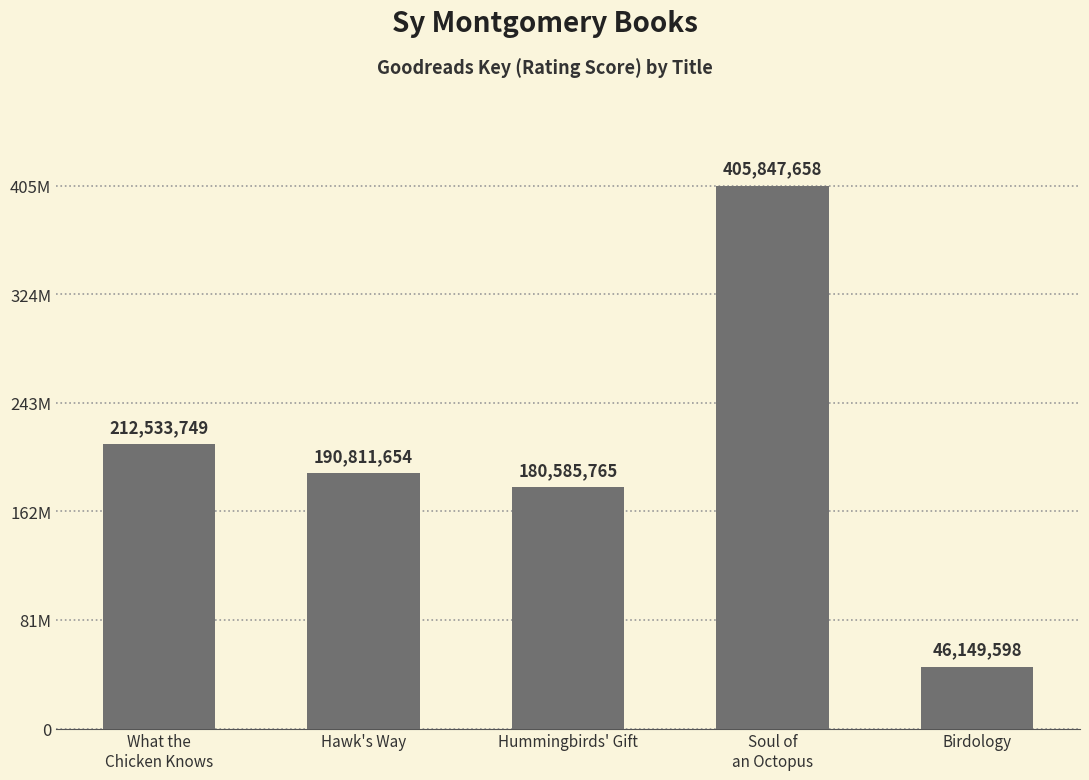

At which label is the value closest to 225998628?

What the
Chicken Knows